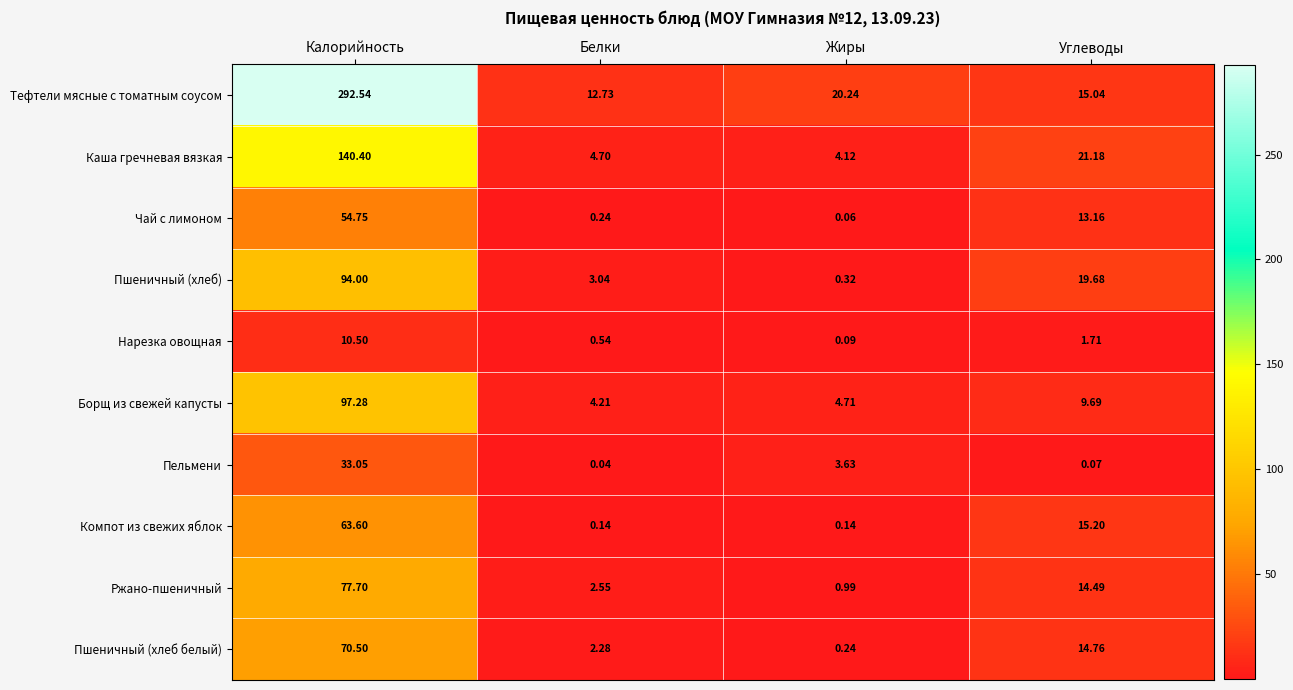

Where is Чай с лимоном nearest to the value 27?

Углеводы